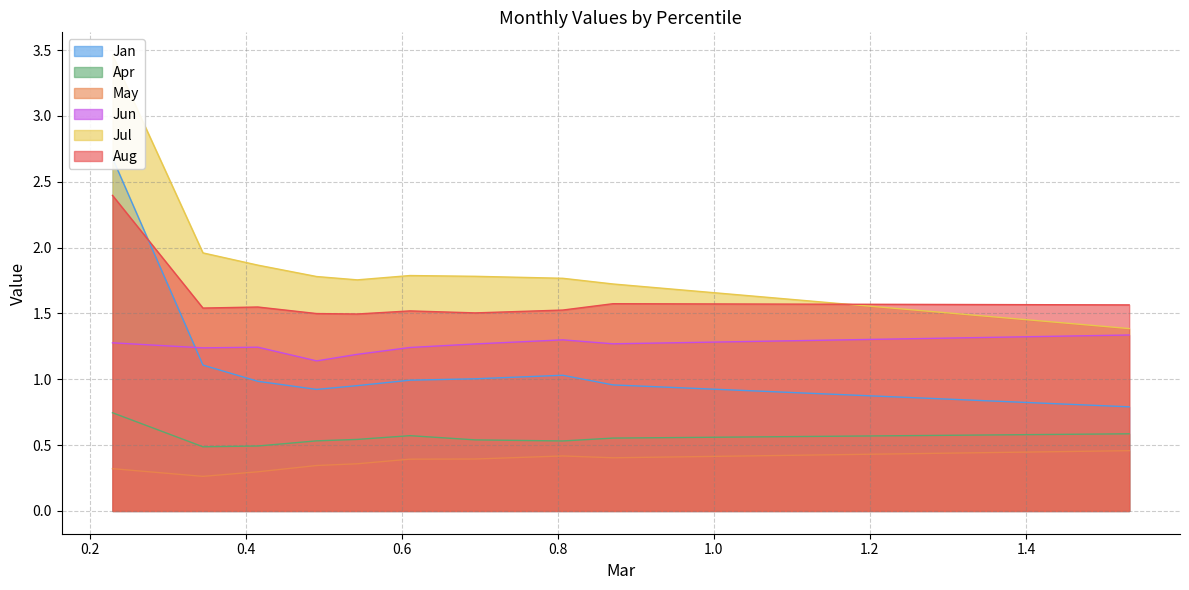

At which category does the chart reach its minimum across all series?

pct15